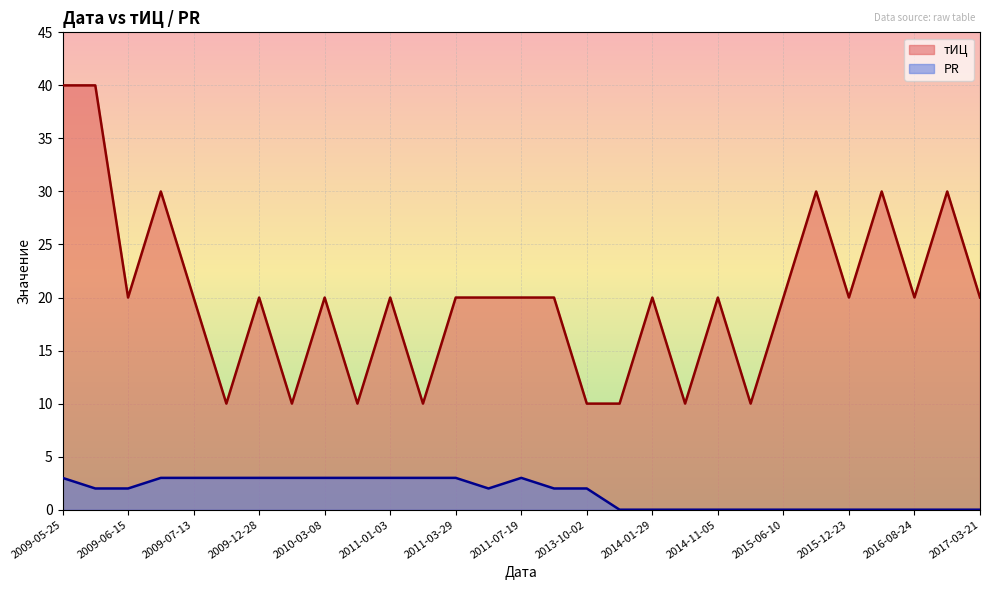

At which category is the sum across all series the highest?

2009-05-25